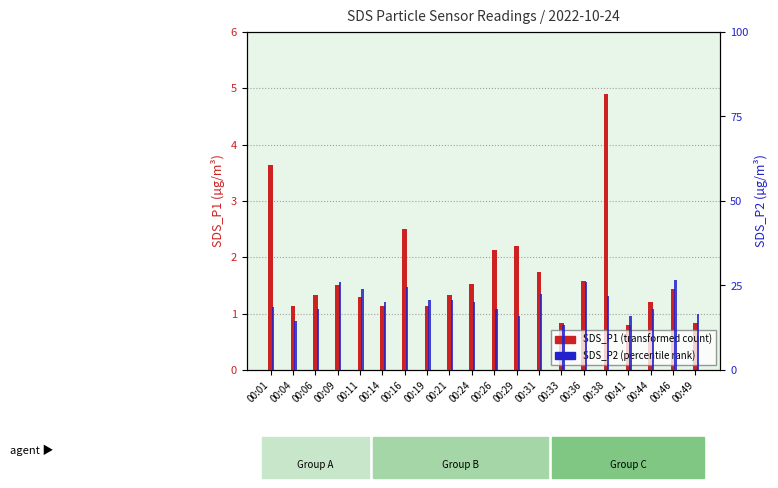

How many groups of bars are there?

20